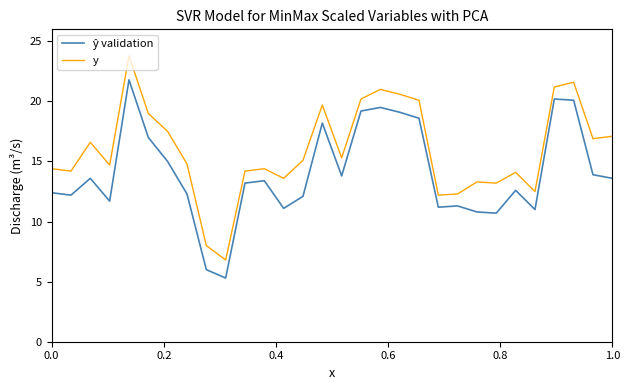

How many lines are shown in the chart?

2